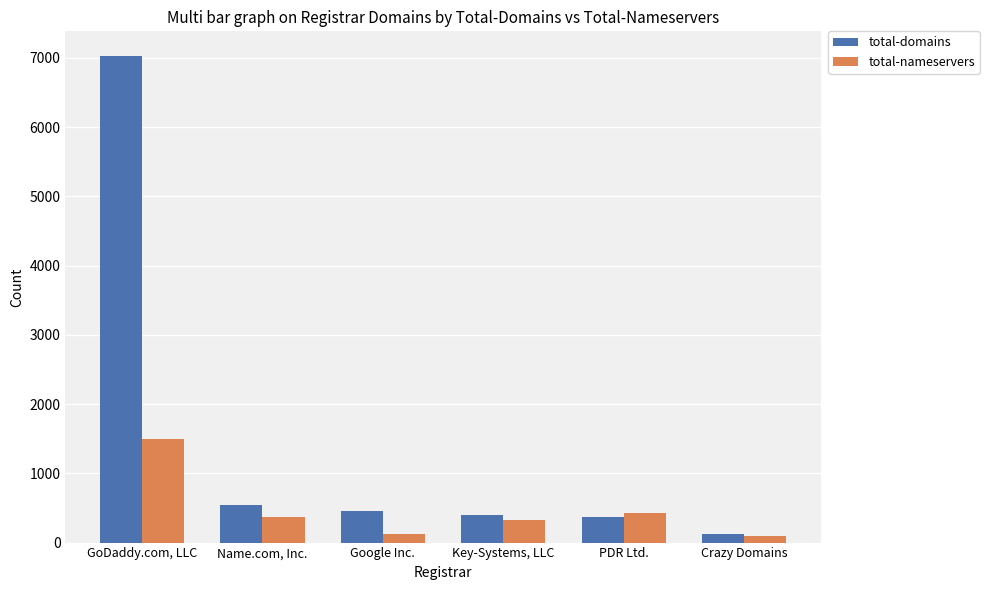

What is the average value of the total-nameservers series?

474